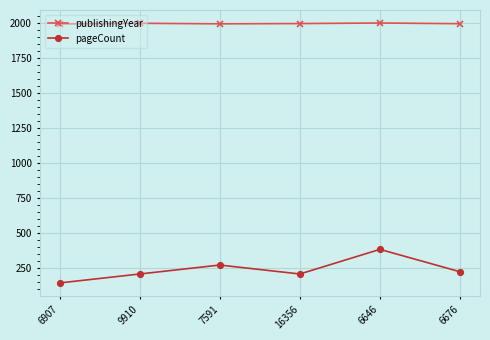

True or false: pageCount has more than 2 points higher than both neighbors.

False